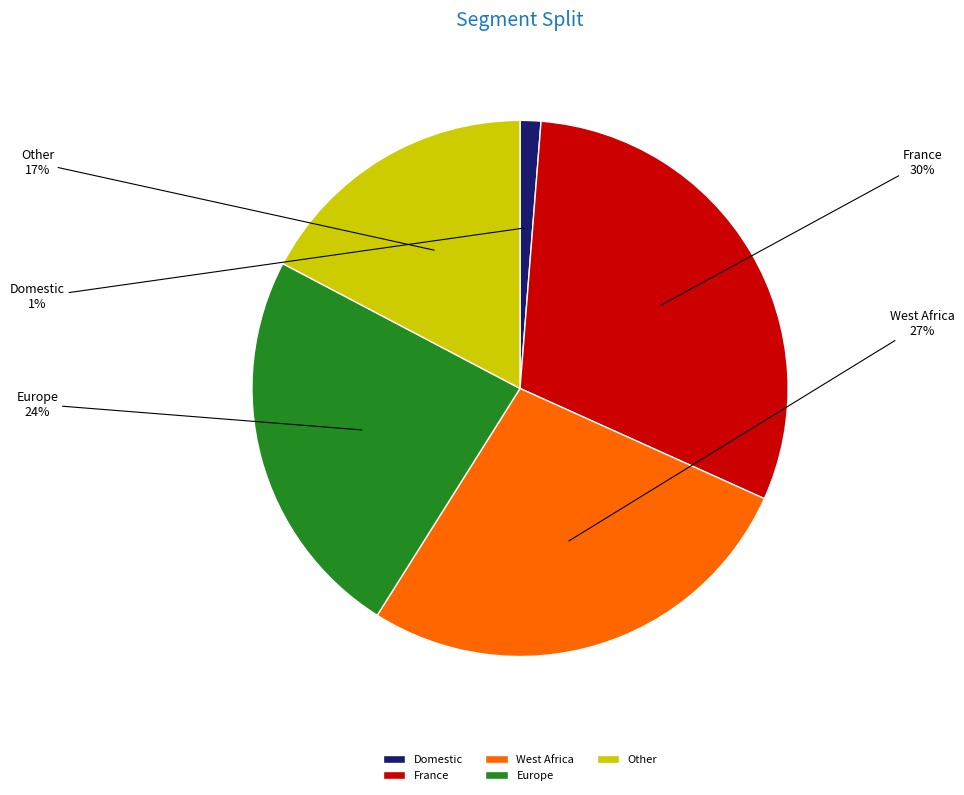

True or false: Other accounts for 17% of the total.

True